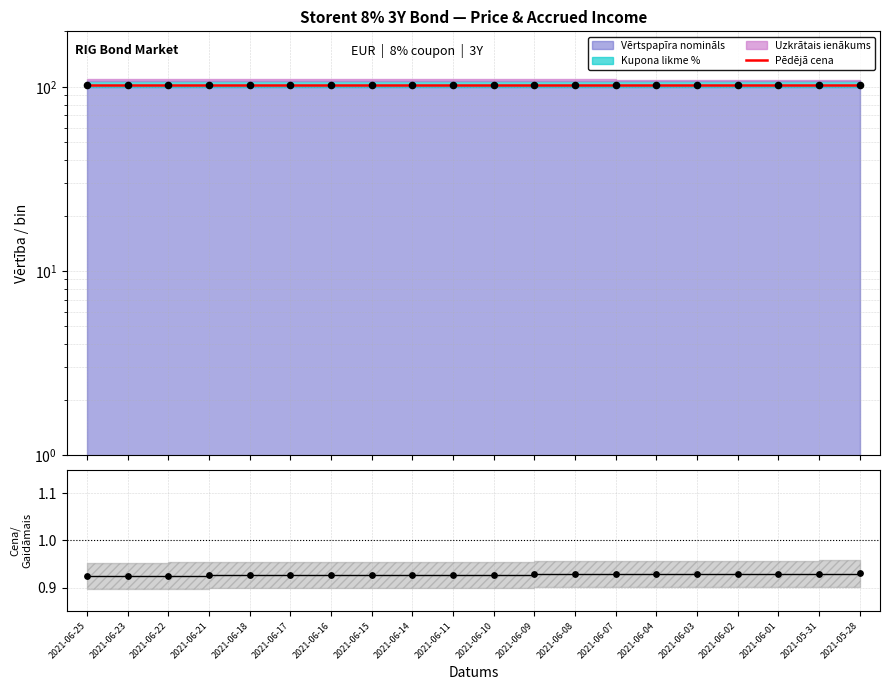

Which series has the largest total across all categories?

Pēdējā cena